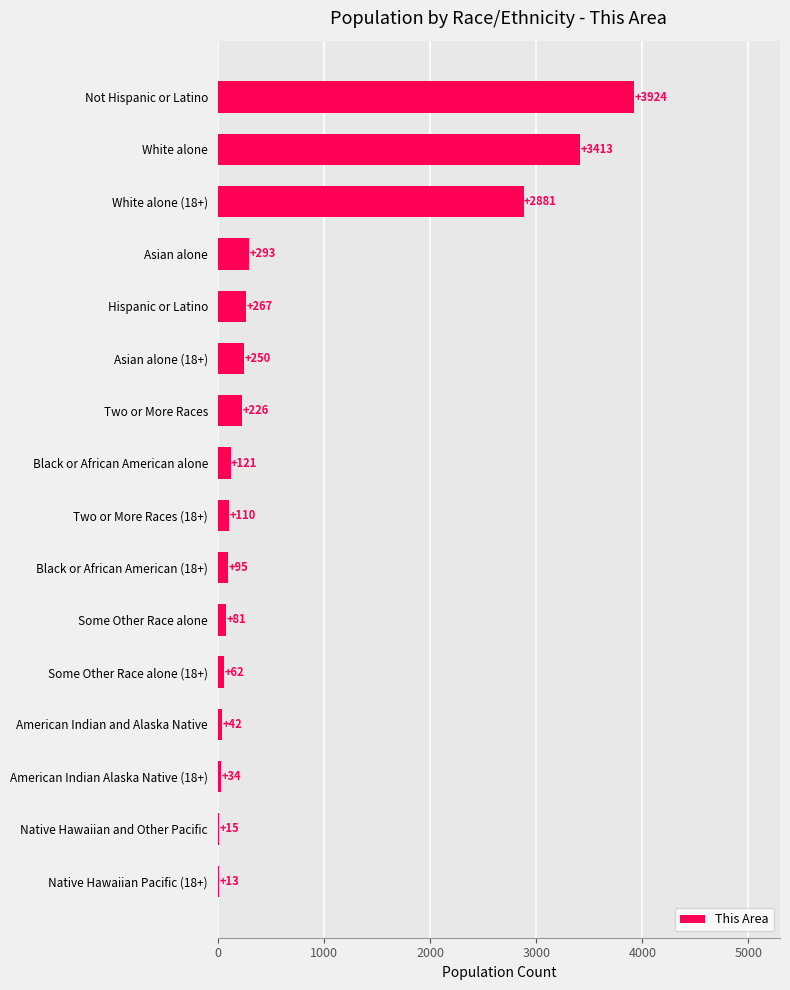

Which label corresponds to the largest value in the chart?

Not Hispanic or Latino